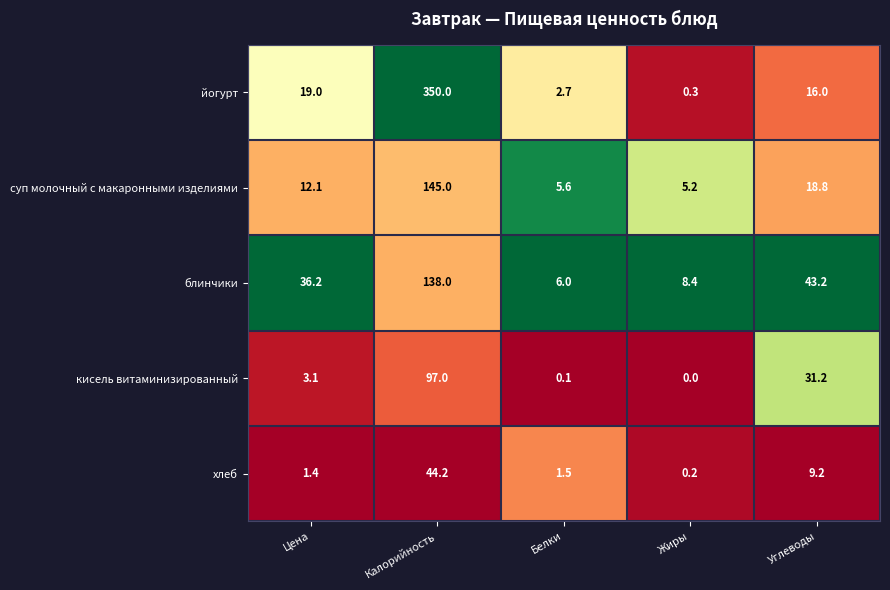

What is the average value of the йогурт series?

77.6